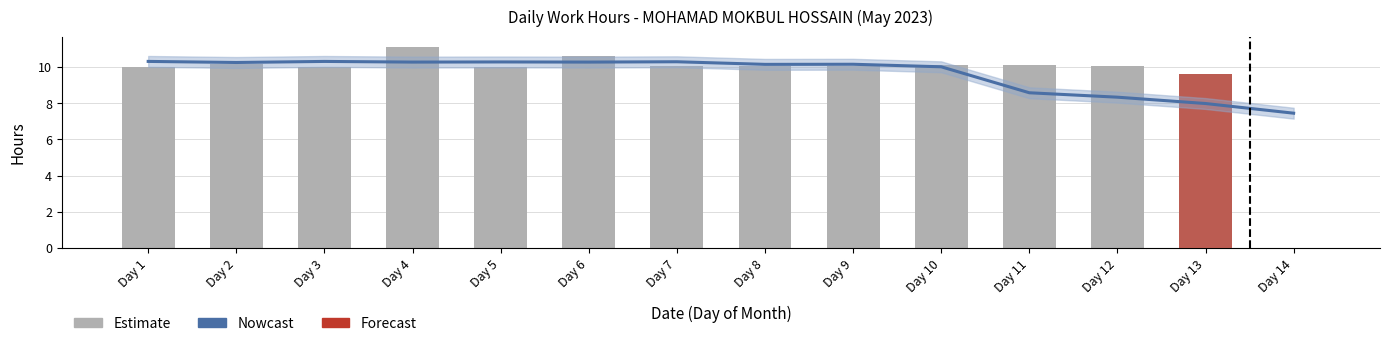

Does the chart contain any negative values?

No